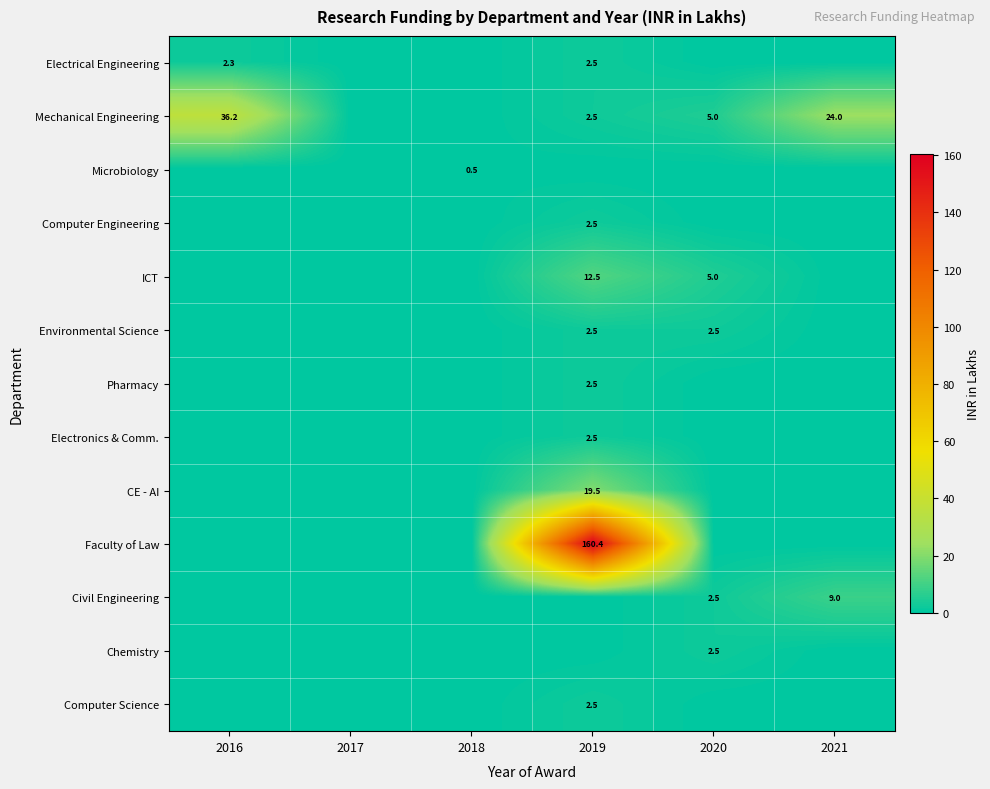

Is it true that Civil Engineering equals 0.0 at 2018?

True